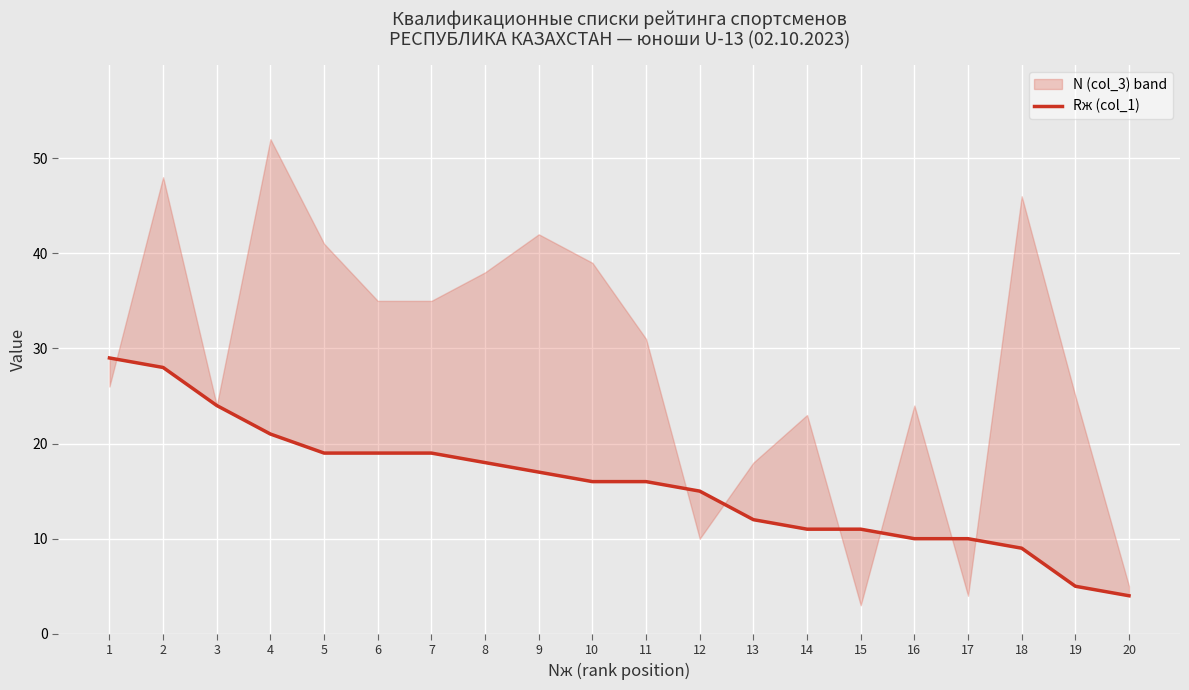

How many categories are shown in the chart?

20